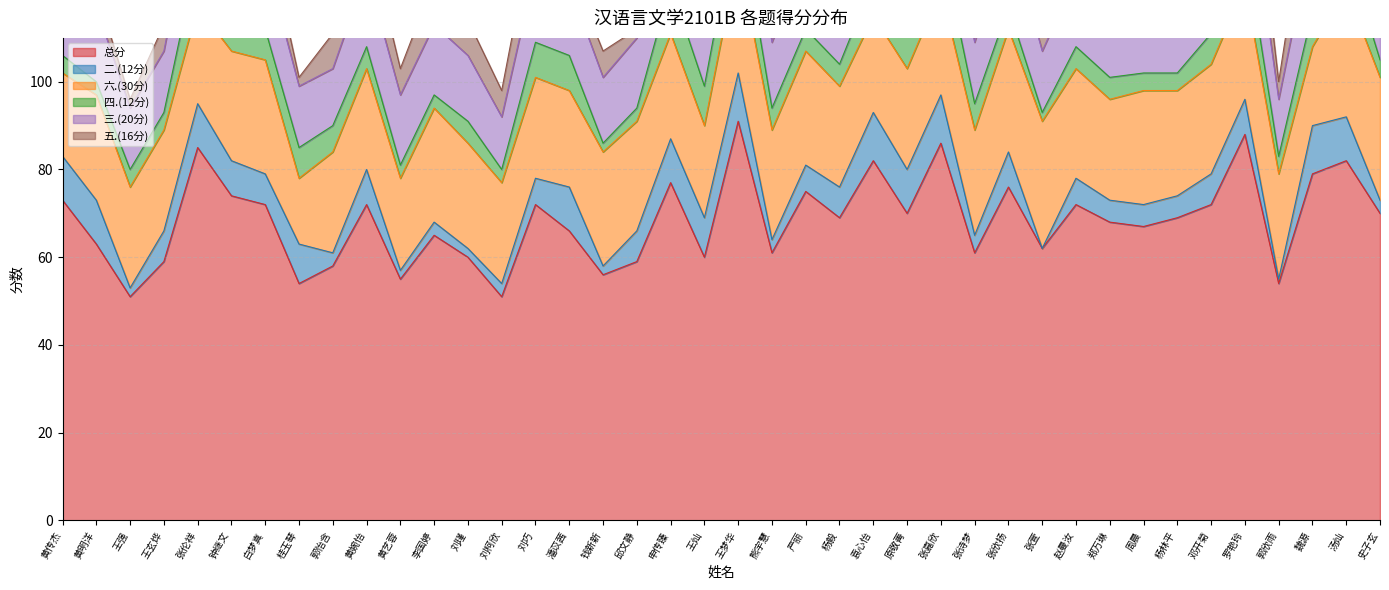

What is the total value across all series at 王玄烨?

113